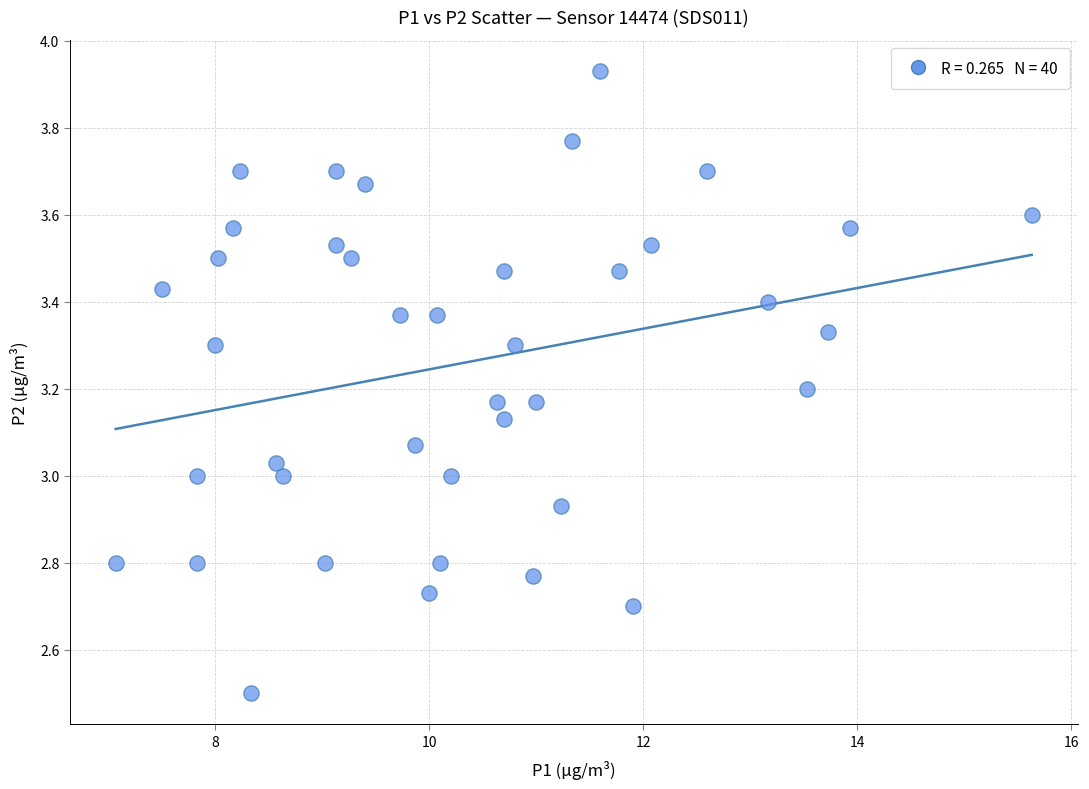

What is the range of Y values (max minus min)?

1.4